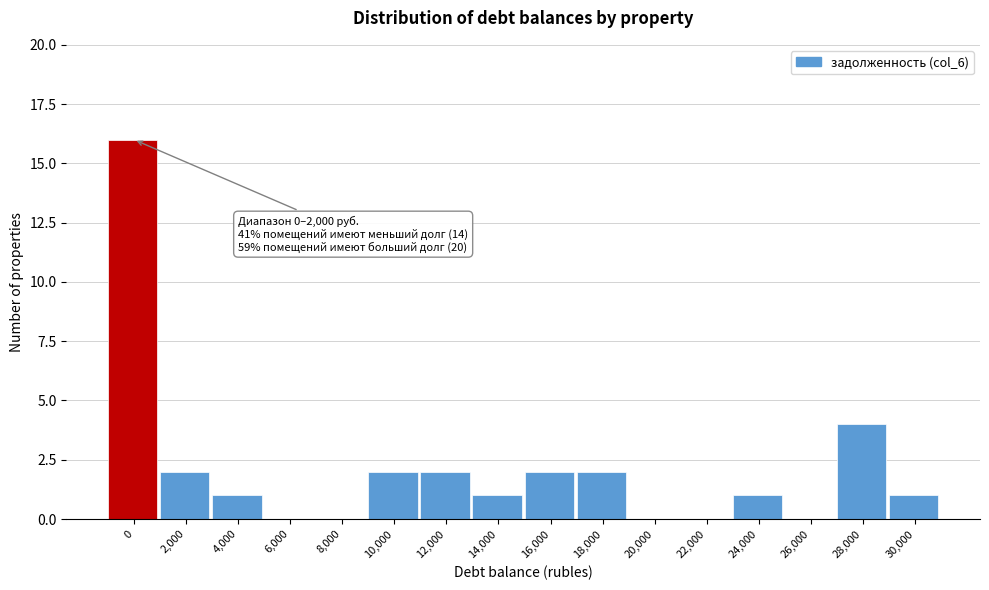

Reading left to right, extract all data points from this chart.

0=16	2,000=2	4,000=1	6,000=0	8,000=0	10,000=2	12,000=2	14,000=1	16,000=2	18,000=2	20,000=0	22,000=0	24,000=1	26,000=0	28,000=4	30,000=1